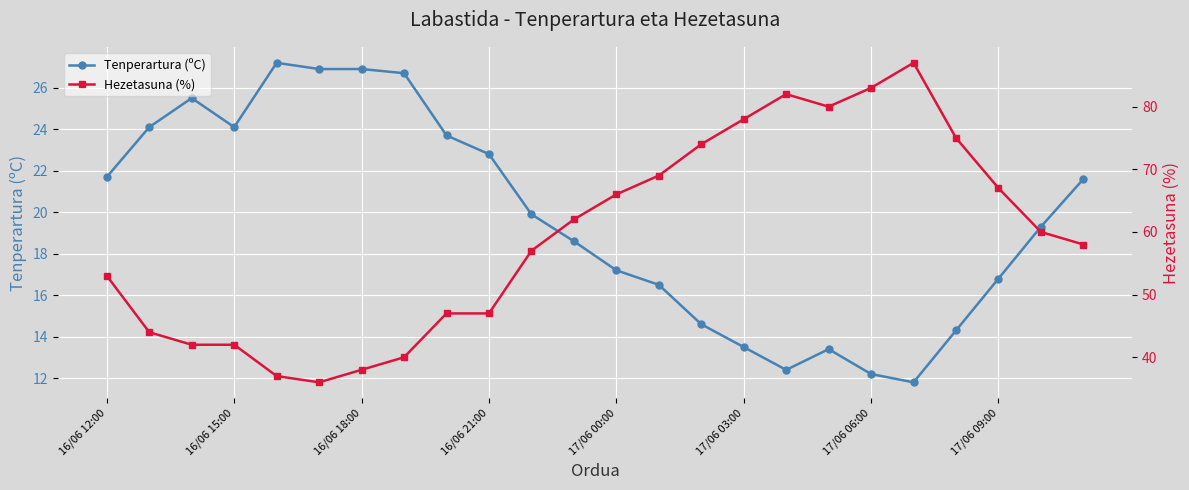

Where does the Tenperartura (ºC) series first go above 19?

16/06 12:00